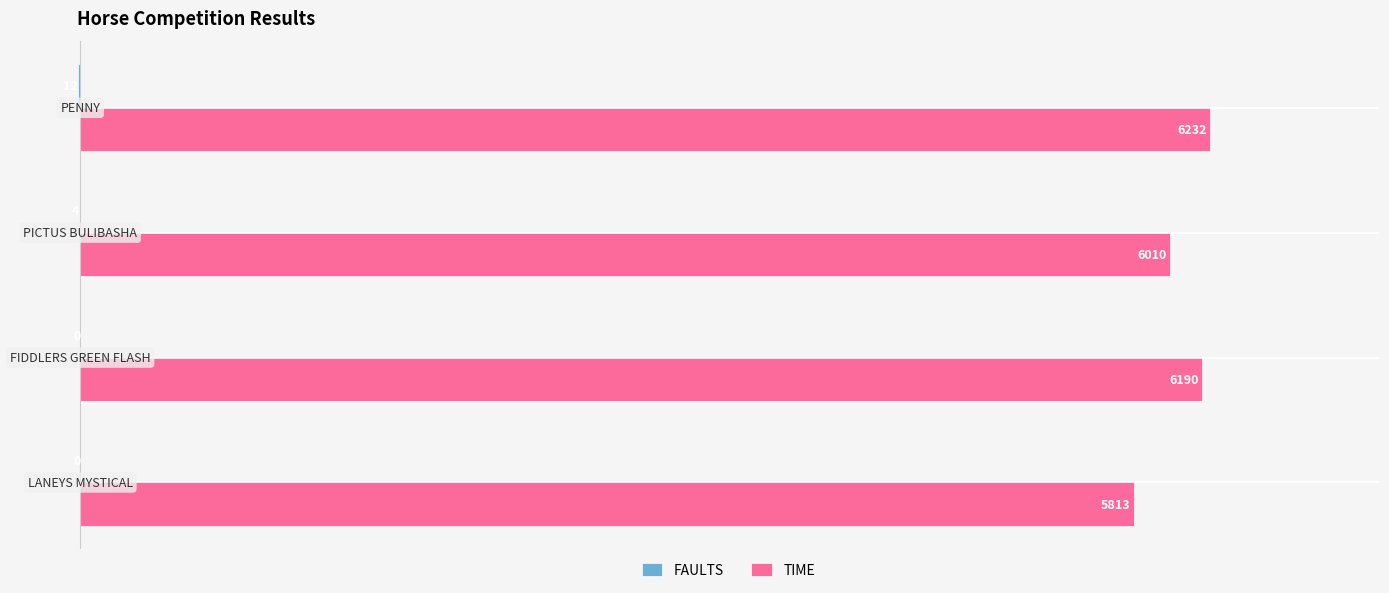

What is the sum of all TIME values?

24245